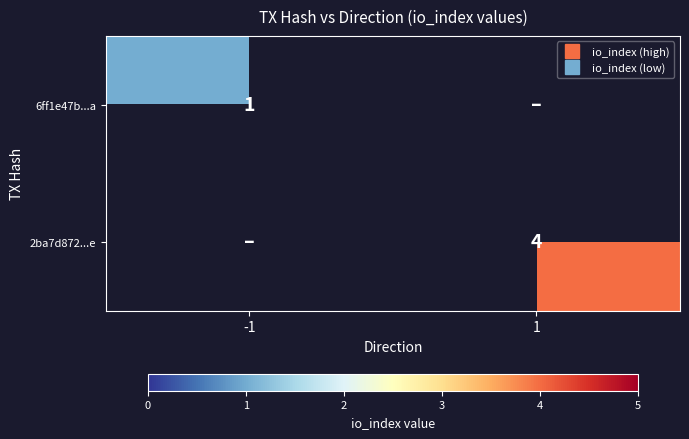

What is the sum of the 2ba7d872...e values at 1 and -1?

4